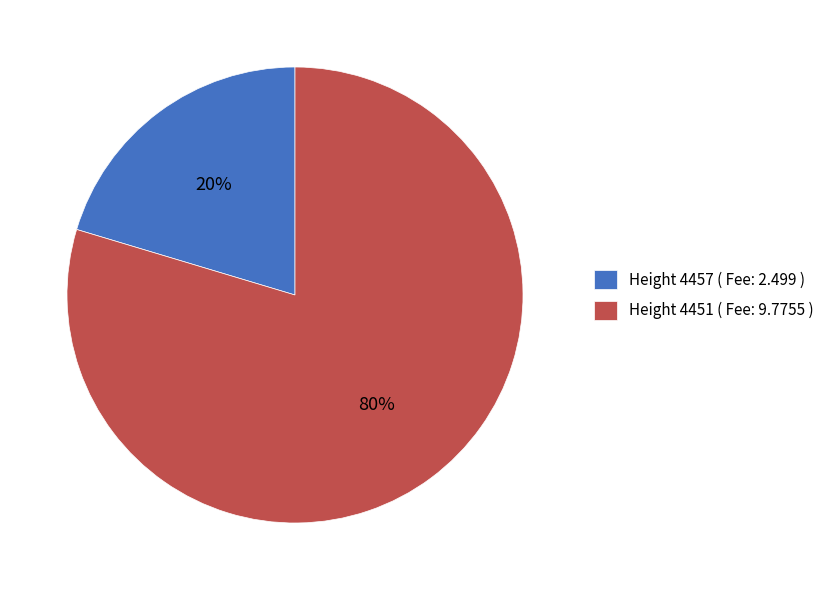

To the nearest percent, what is the average slice percentage?

50%